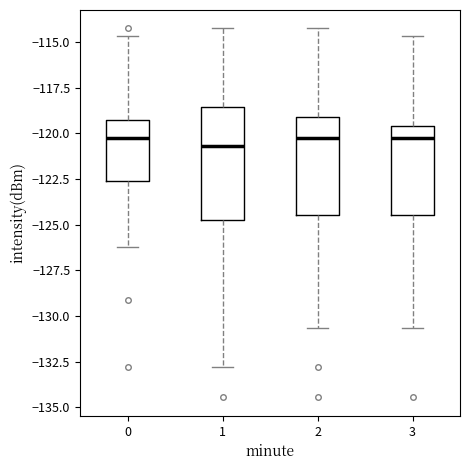

Reading left to right, transcribe this box plot: for each box, give where its median line is, the range the box spans, and where its two whiskers end, as read against the y-axis. The values are not printed on the chart, so give them approximately, as read against the axis.

0: median -120.0, box -122.5 to -119.5, whiskers -126.0 to -114.5
1: median -120.5, box -124.5 to -118.5, whiskers -133.0 to -114.5
2: median -120.0, box -124.5 to -119.0, whiskers -130.5 to -114.5
3: median -120.0, box -124.5 to -119.5, whiskers -130.5 to -114.5